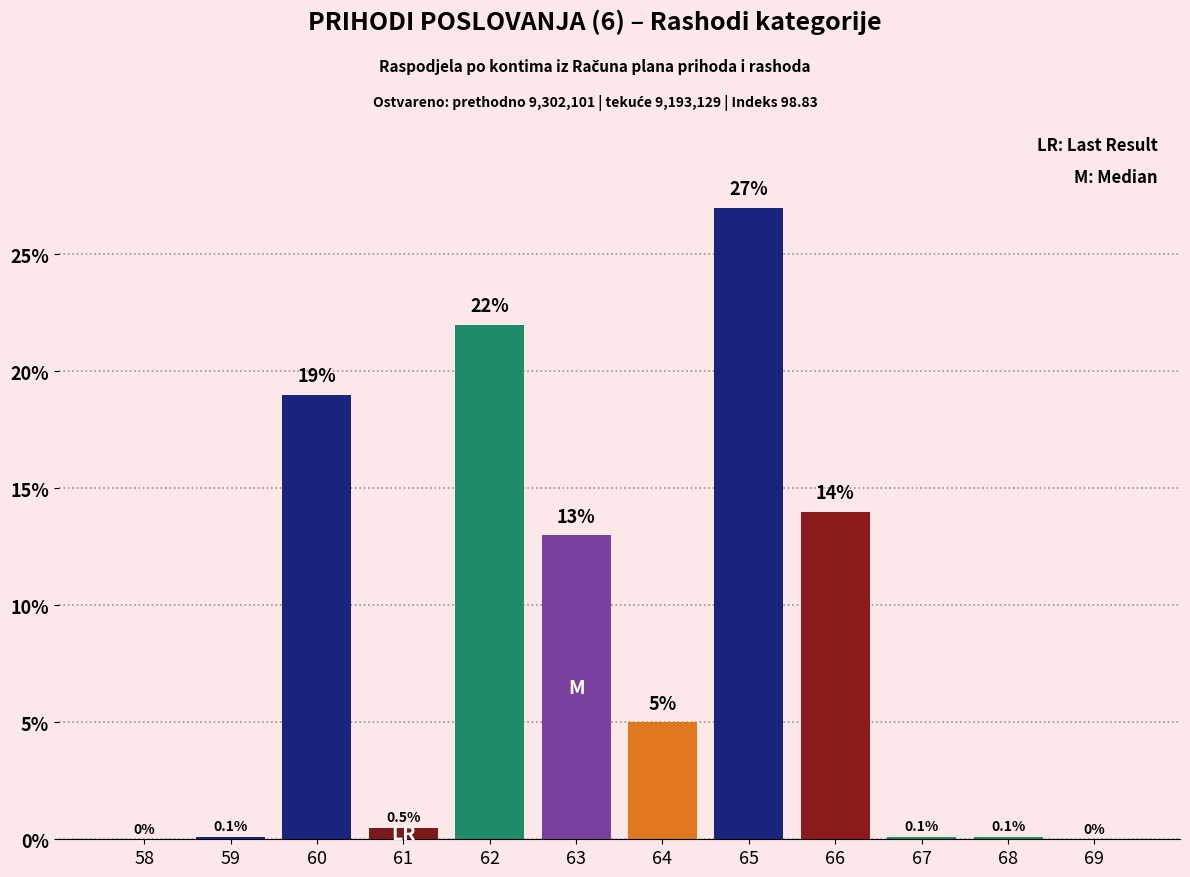

Reading left to right, extract all data points from this chart.

58=0.0	59=0.1	60=19.0	61=0.5	62=22.0	63=13.0	64=5.0	65=27.0	66=14.0	67=0.1	68=0.1	69=0.0